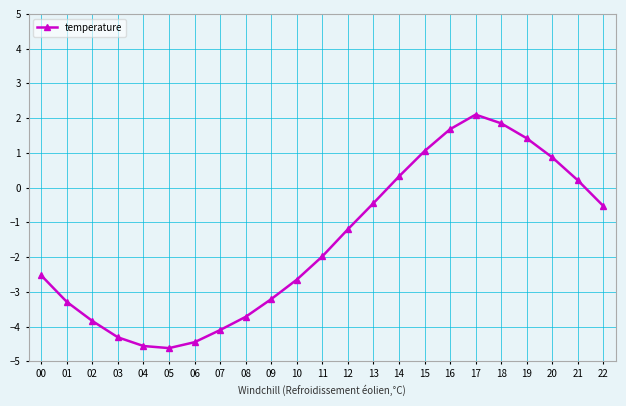

At which label does the data first exceed -1?

13